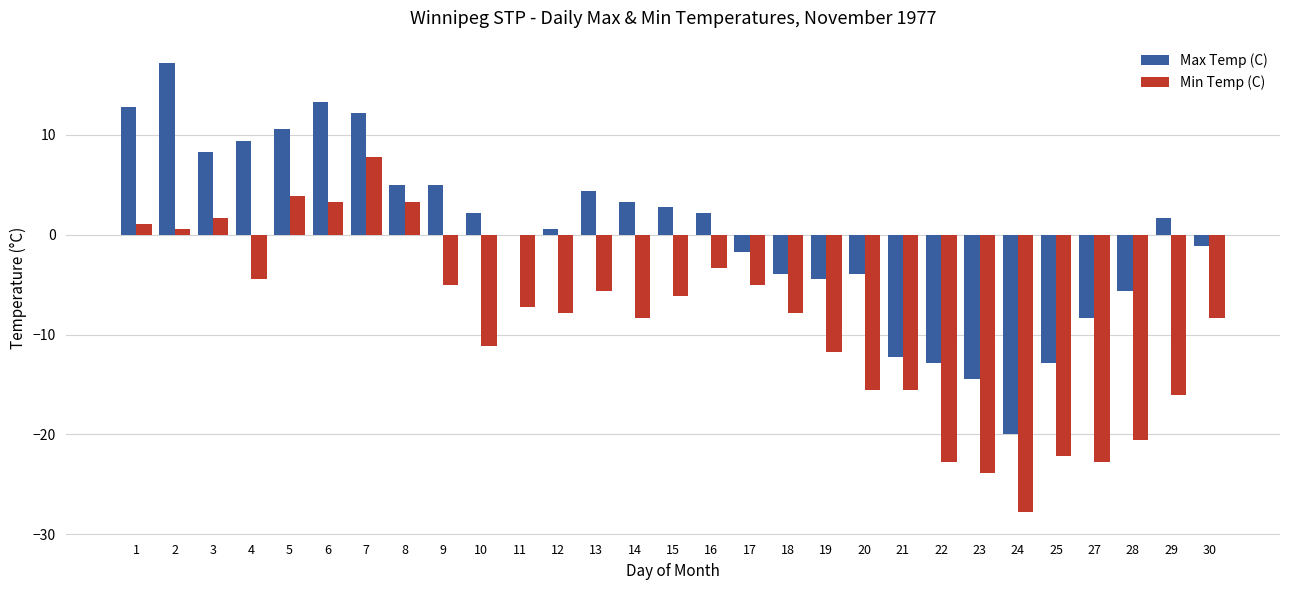

What is the sum of the Min Temp (C) values at 11 and 20?

-22.8